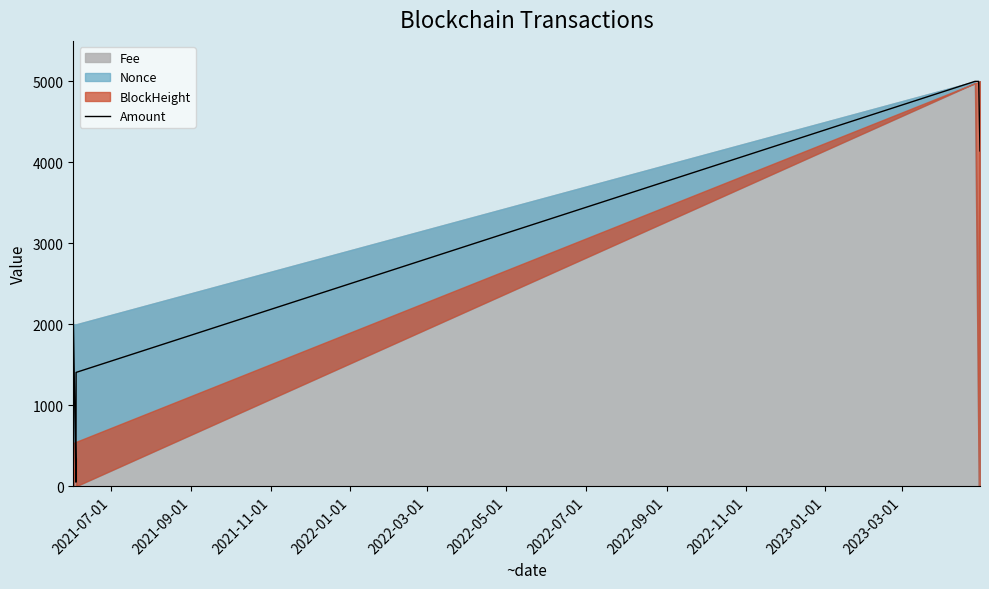

What is the highest value of the Amount series?

5000.0